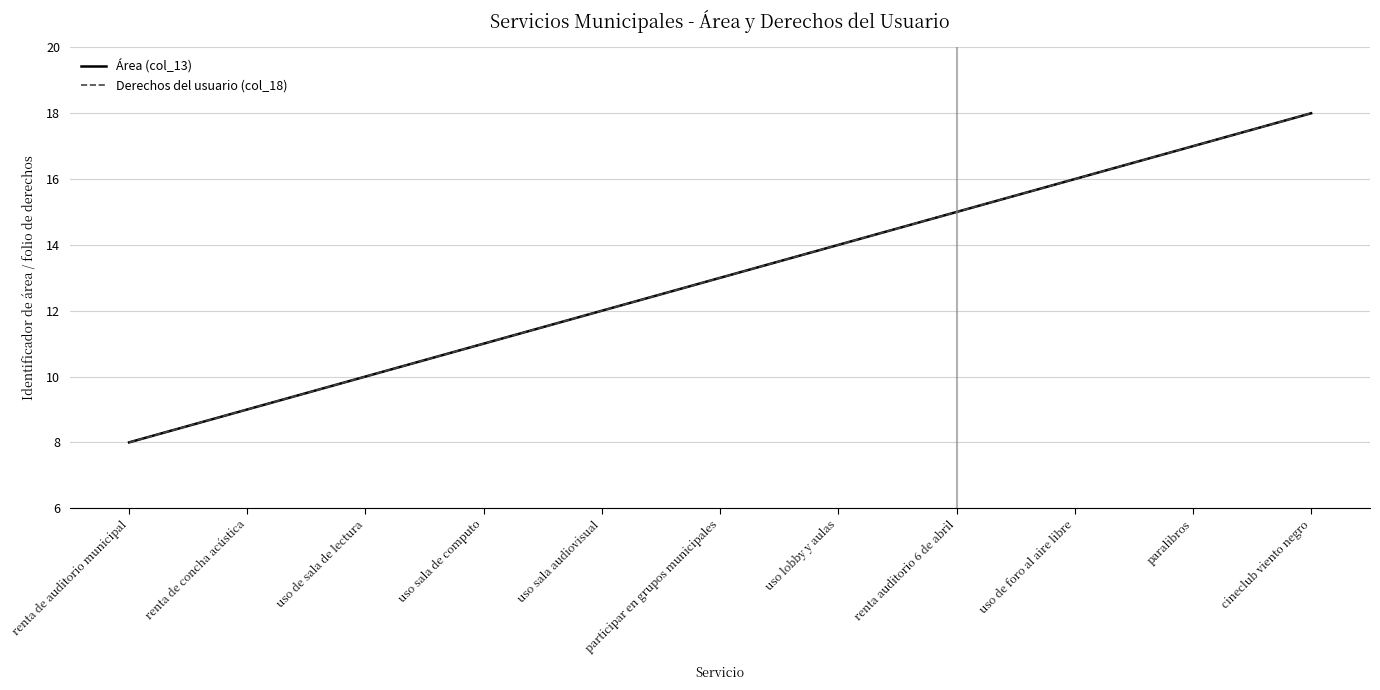

What is the smallest value displayed?

8